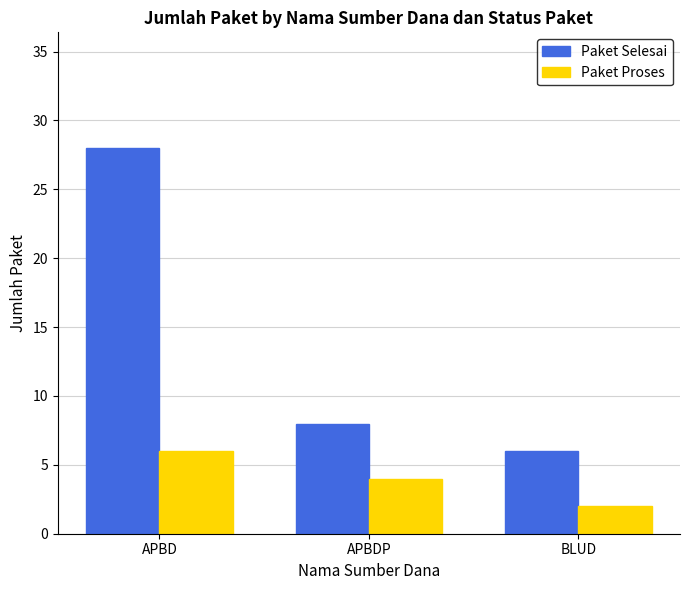

The value of Paket Proses at APBDP is 4. True or false?

True